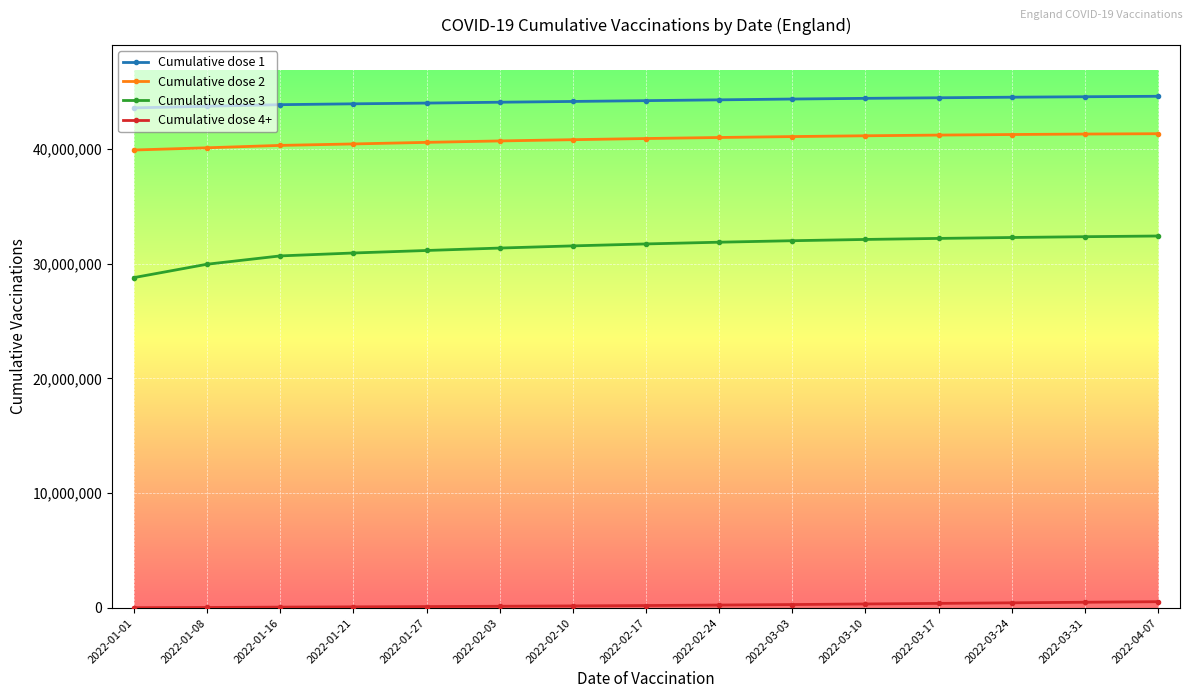

The value of Cumulative dose 2 at 2022-02-03 is 70634970. True or false?

False